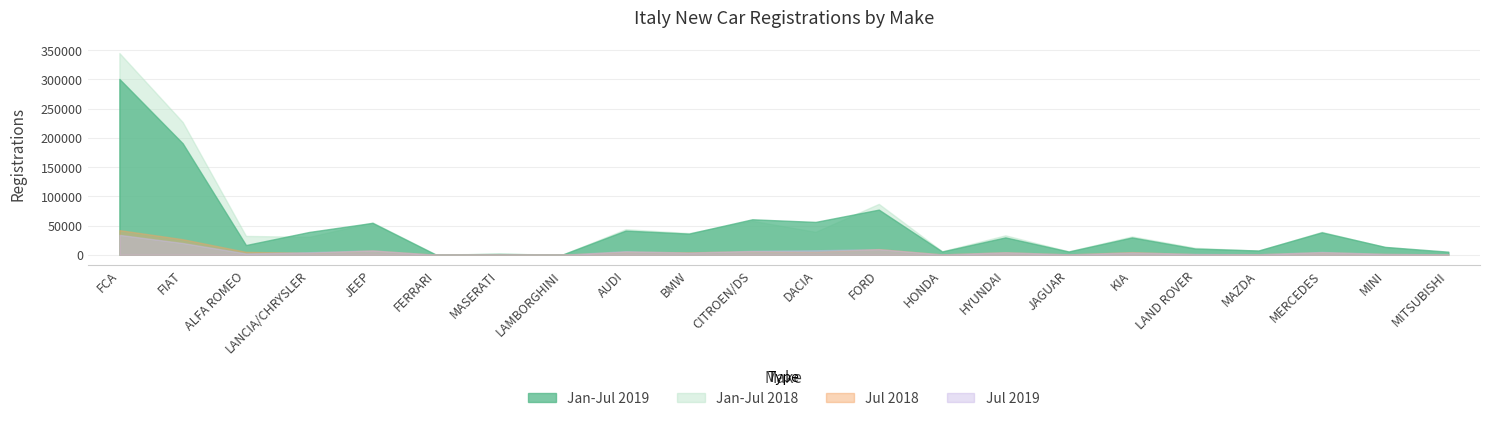

True or false: Jan-Jul 2018 and Jul 2018 intersect in this chart.

False